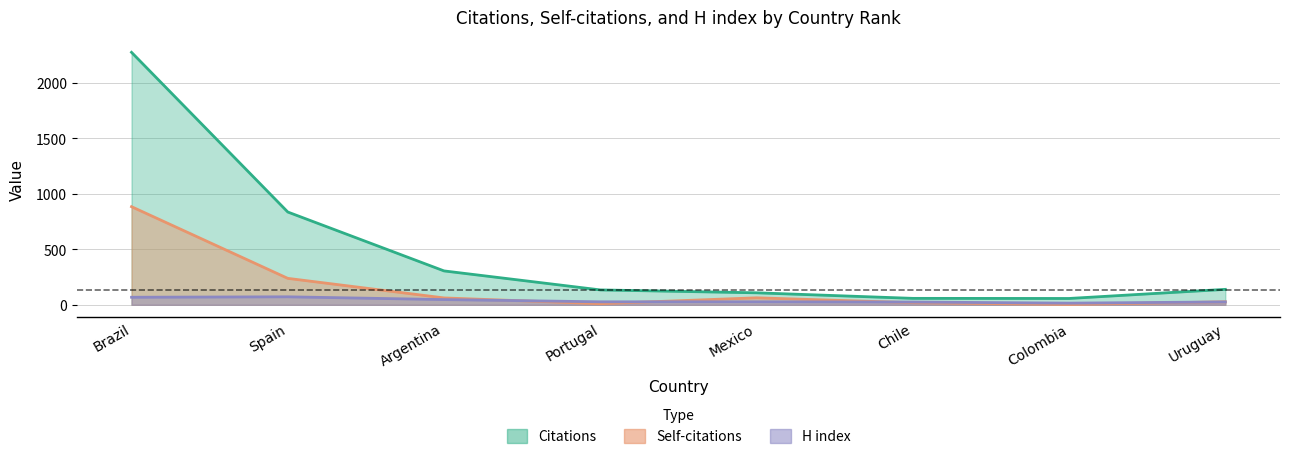

What are all the series names shown in the legend?

Citations, Self-citations, H index